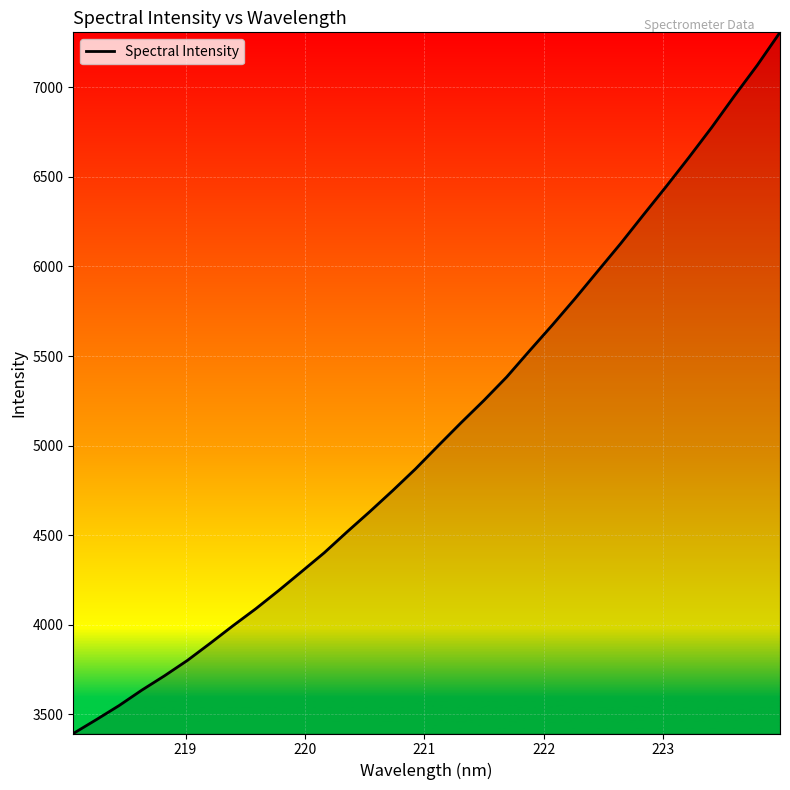

What is the difference between the maximum and minimum values?

3915.3